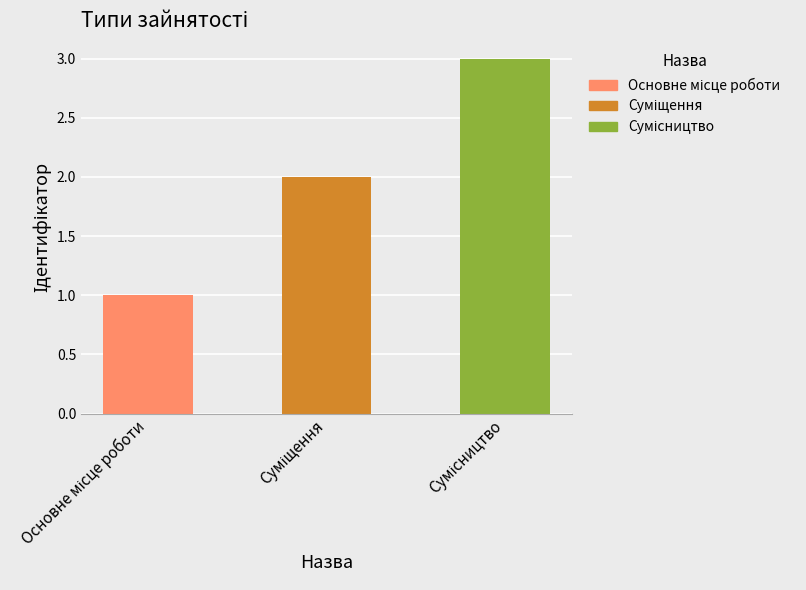

What is the difference between the values at Суміщення and Основне місце роботи?

1